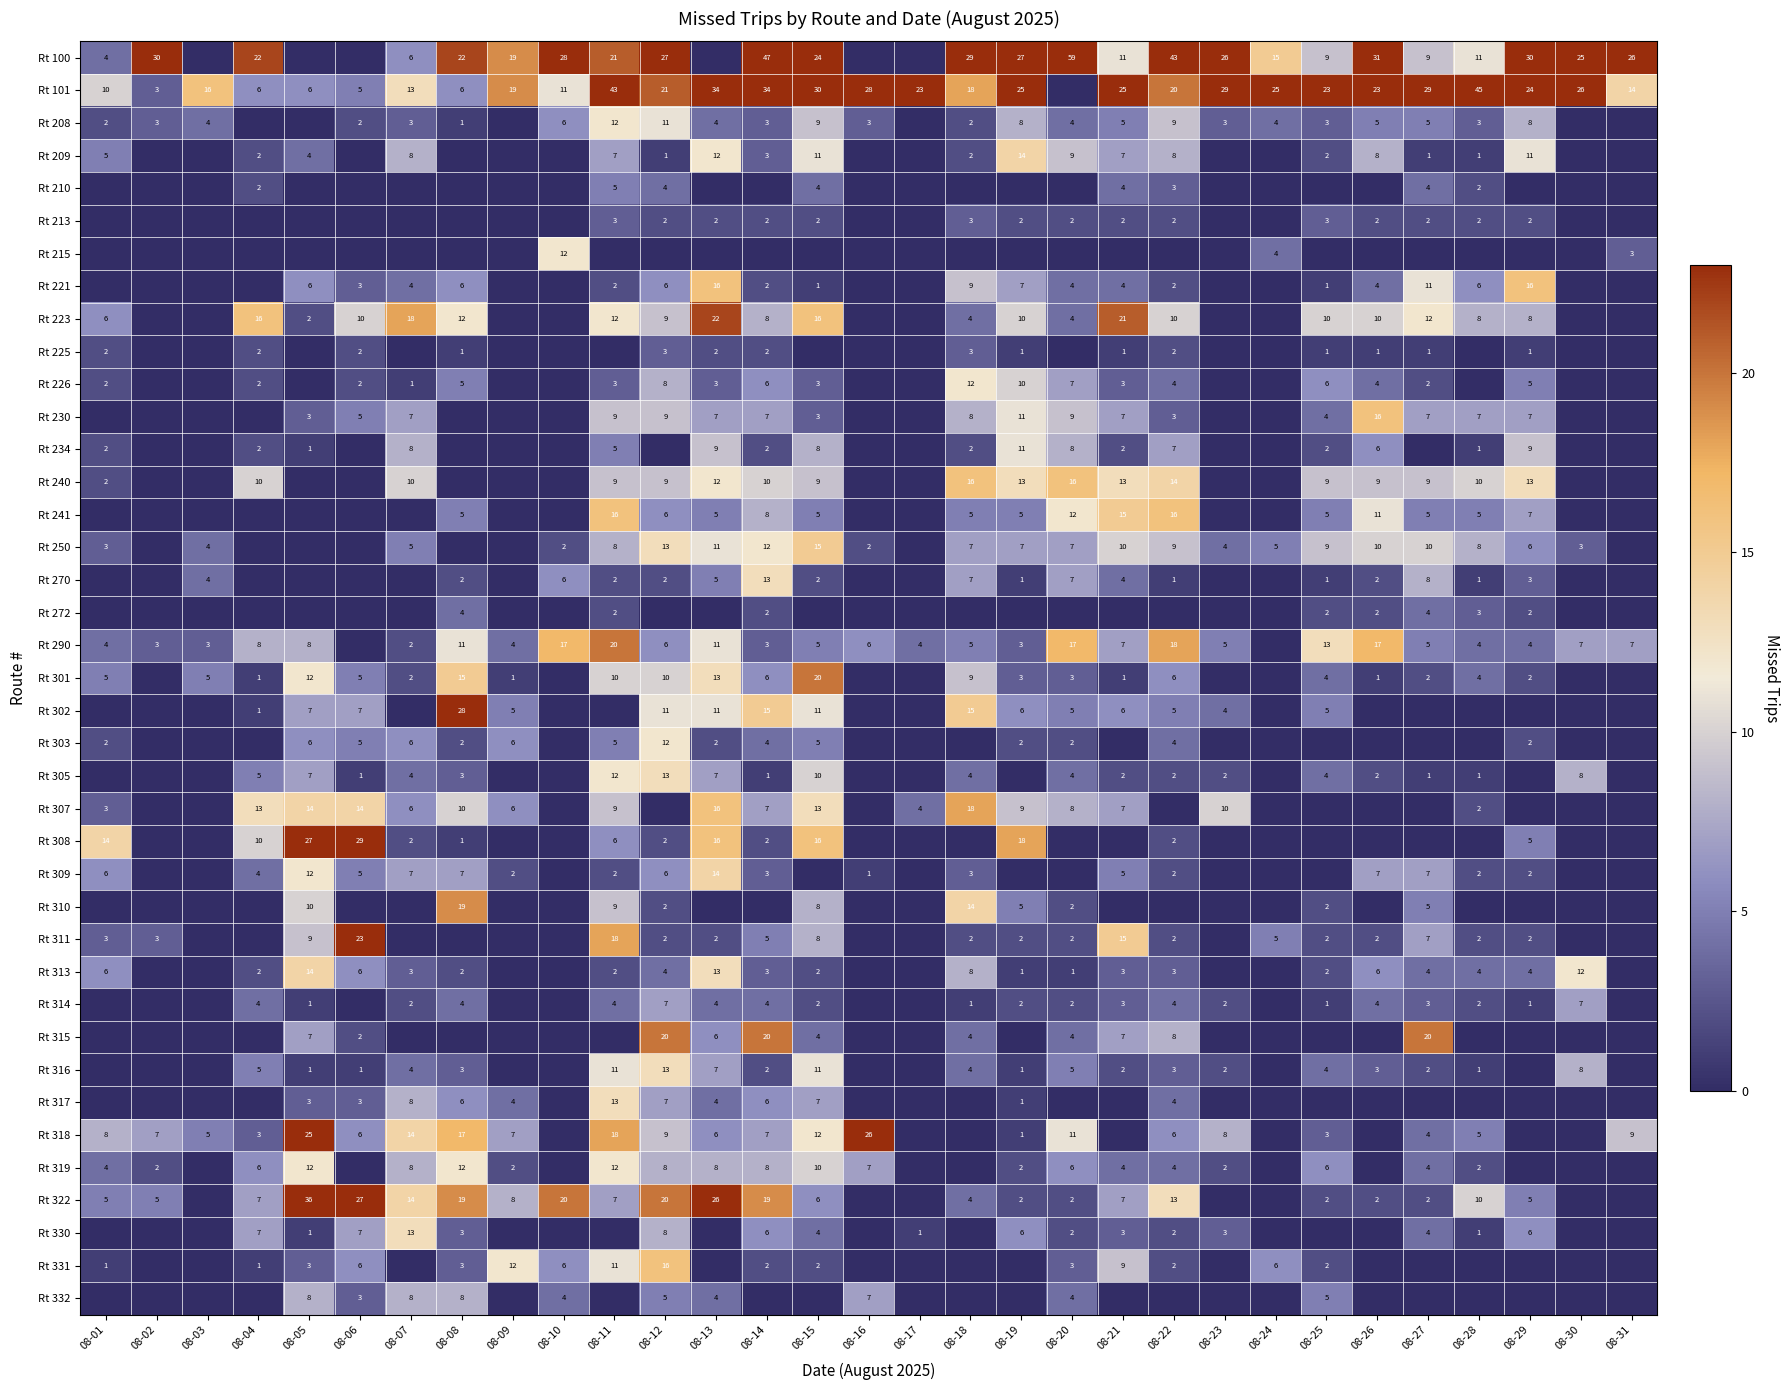

What is the sum of the Rt 330 values at 08-08 and 08-29?

9